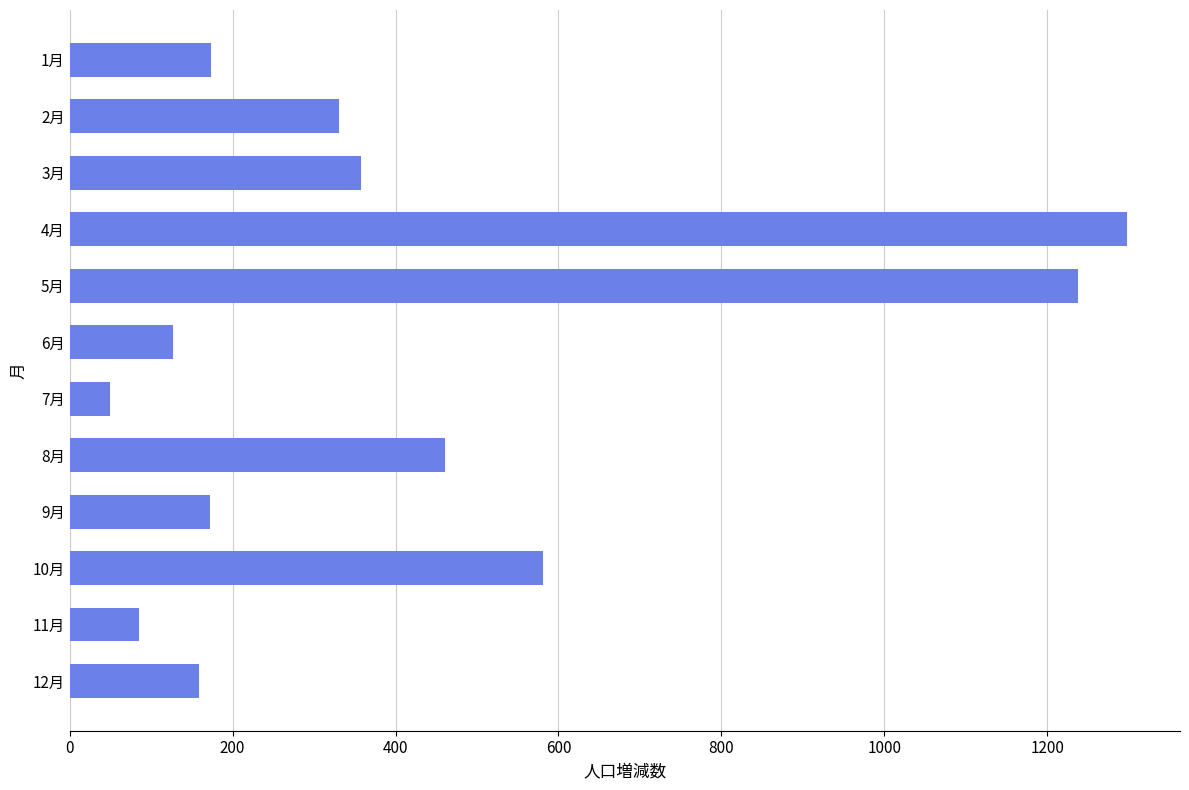

Is it true that the value at 6月 is 127?

True